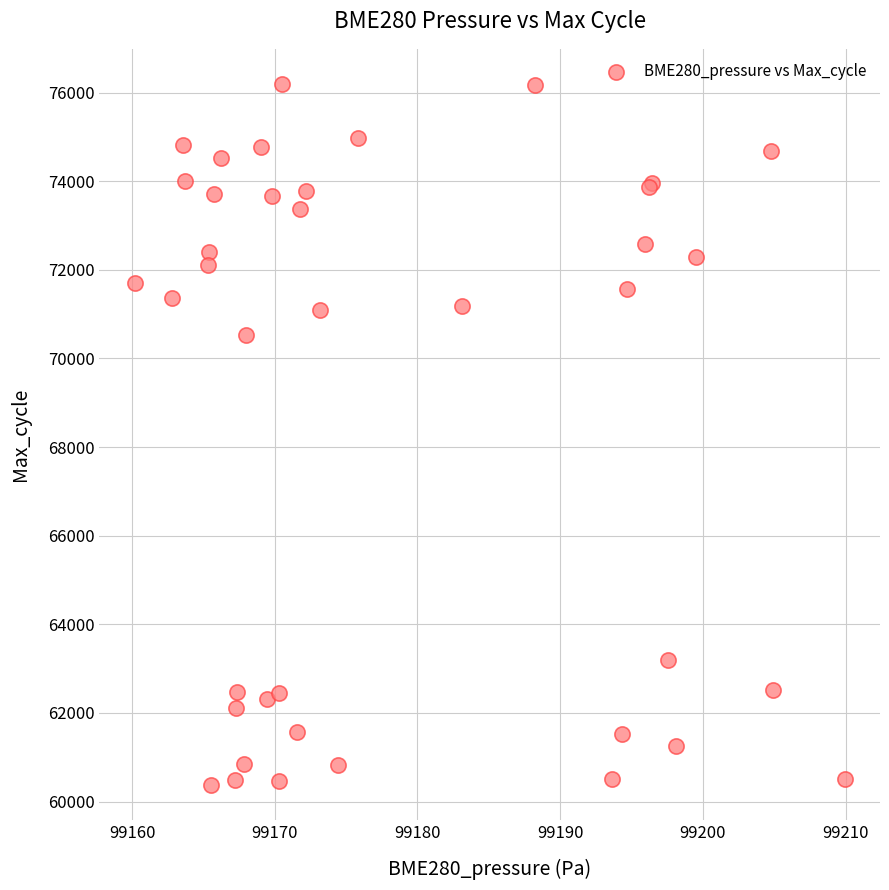

What Y value in the scatter plot is closest to 68282?

70540